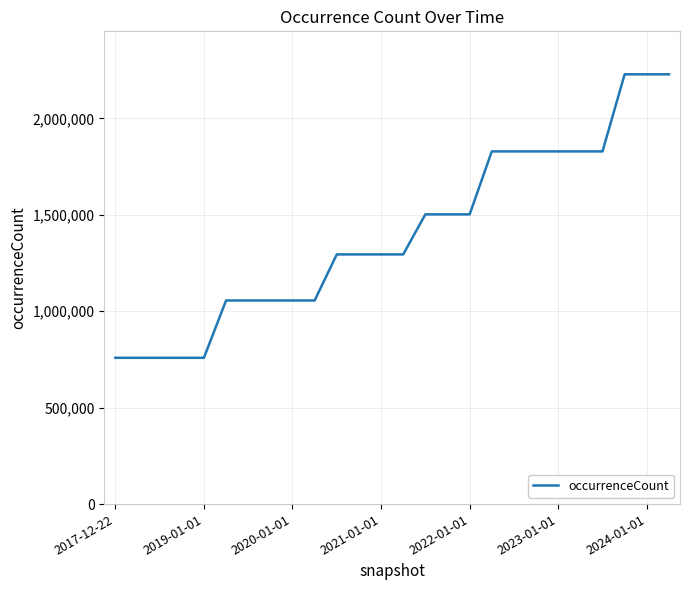

What is the smallest value displayed?

758441